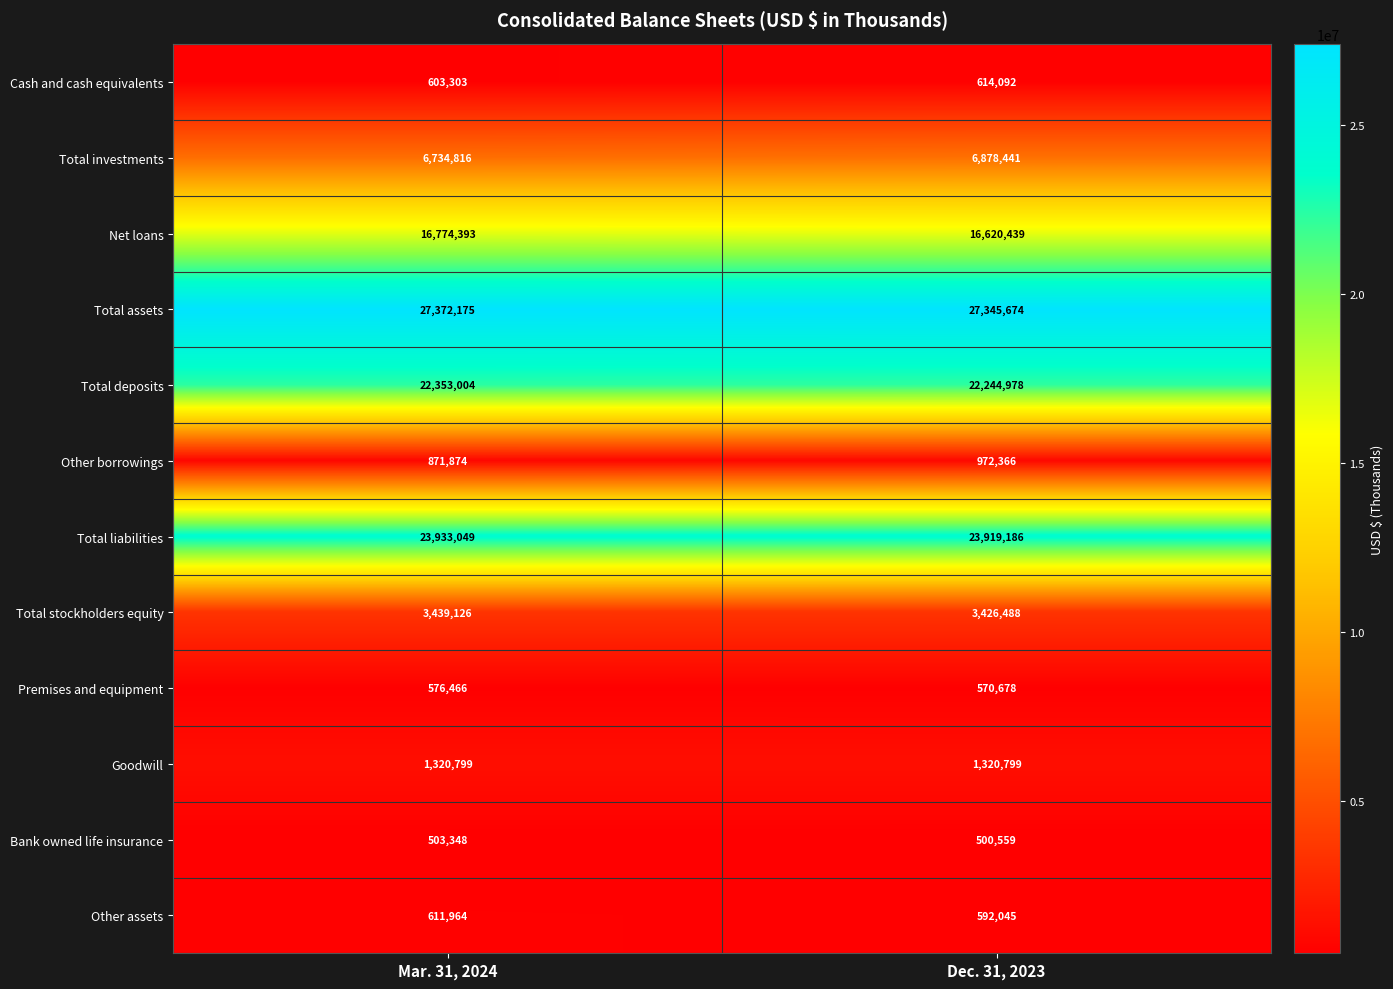

Which series has the largest total across all categories?

Total assets